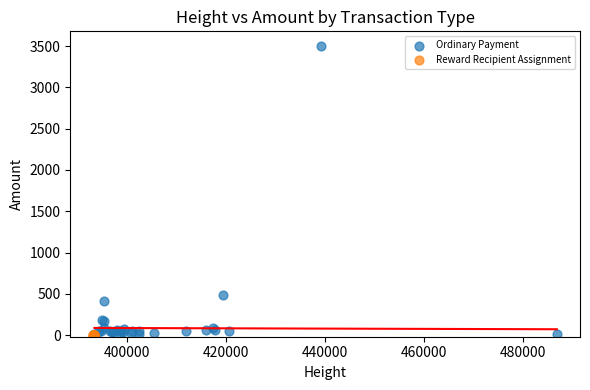

Which series reaches the maximum Y coordinate?

Ordinary Payment